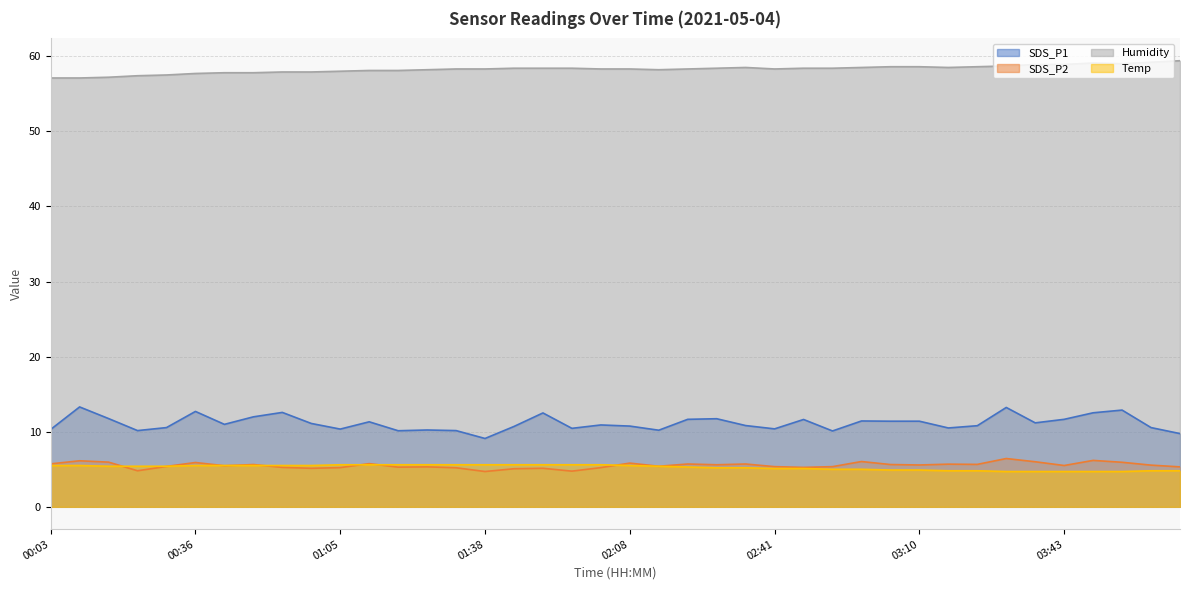

What is the difference between the maximum and minimum values in the Temp series?

0.9